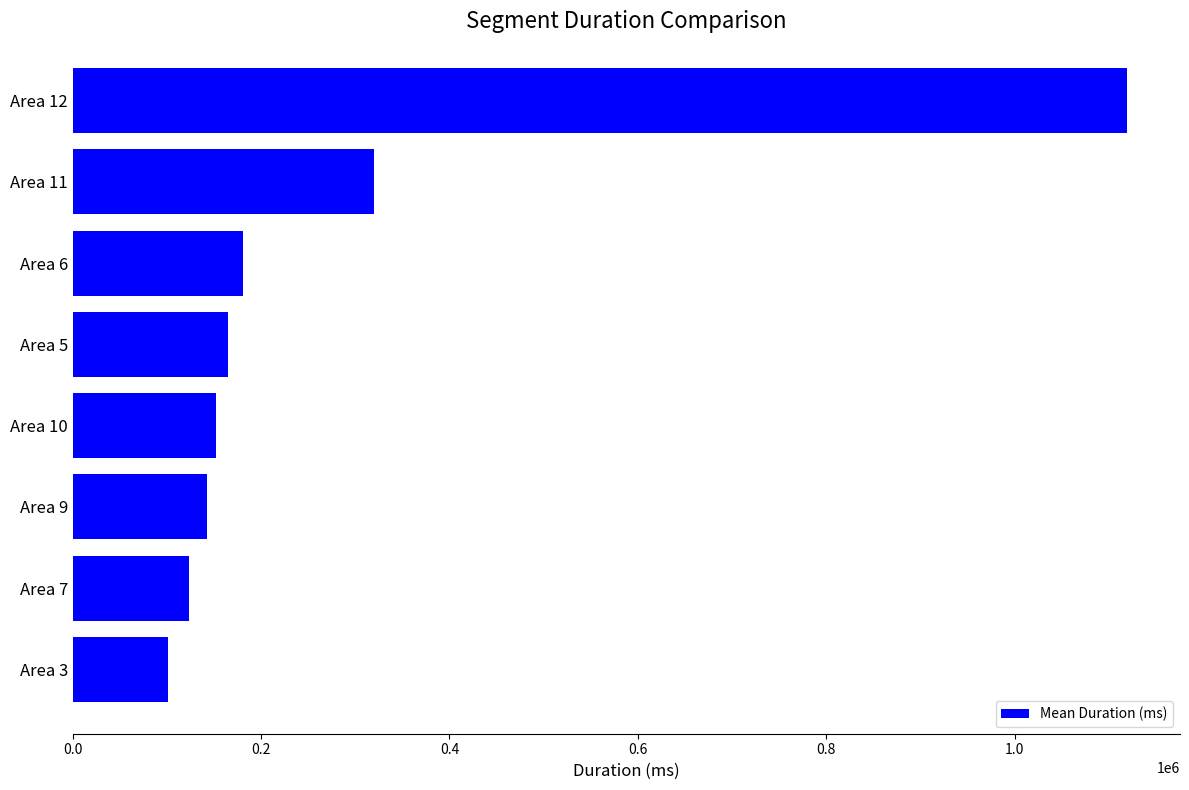

What is the ratio of the value at Area 3 to the value at Area 10?

0.7